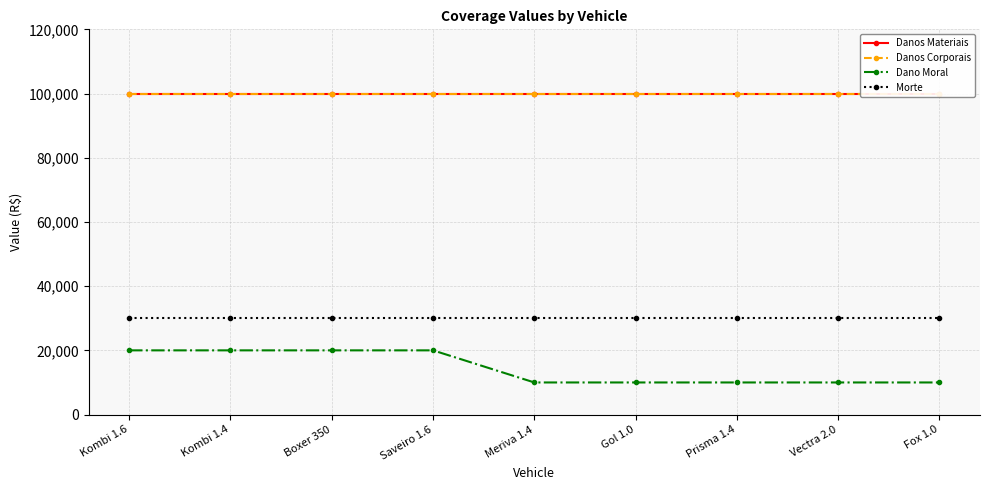

What is the difference between the highest and lowest values at Saveiro 1.6?

80000